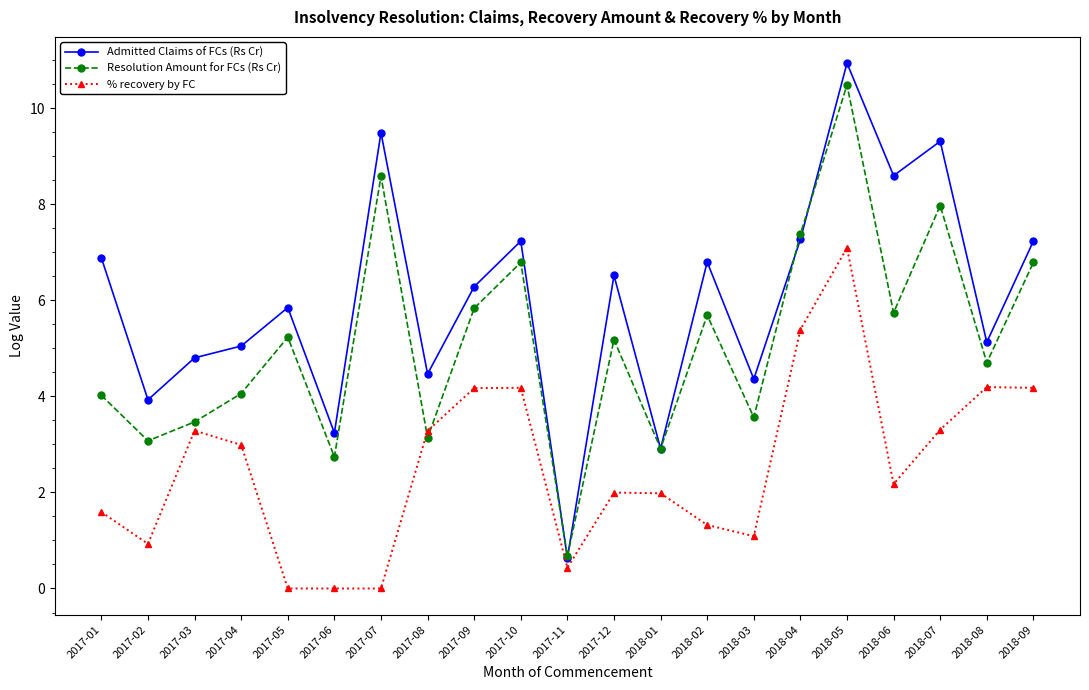

After their last crossing, which series has the higher values: % recovery by FC or Resolution Amount for FCs (Rs Cr)?

Resolution Amount for FCs (Rs Cr)